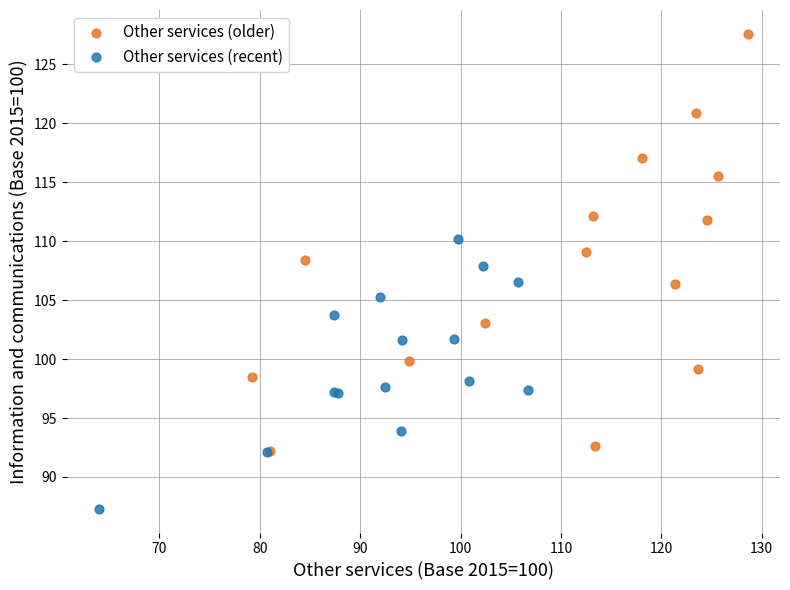

Which series reaches the maximum Y coordinate?

Other services (older)